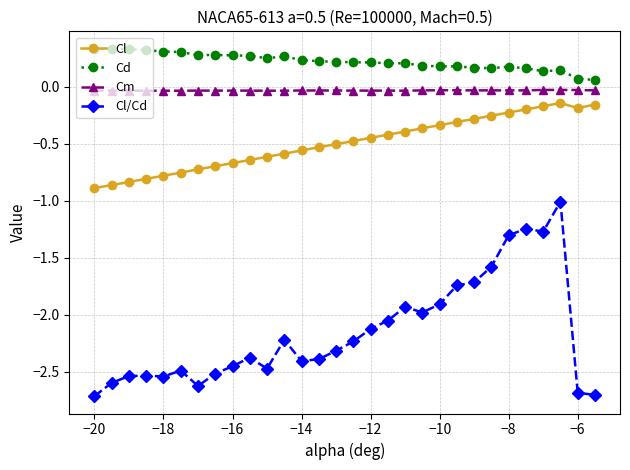

True or false: Cl and Cd intersect in this chart.

False